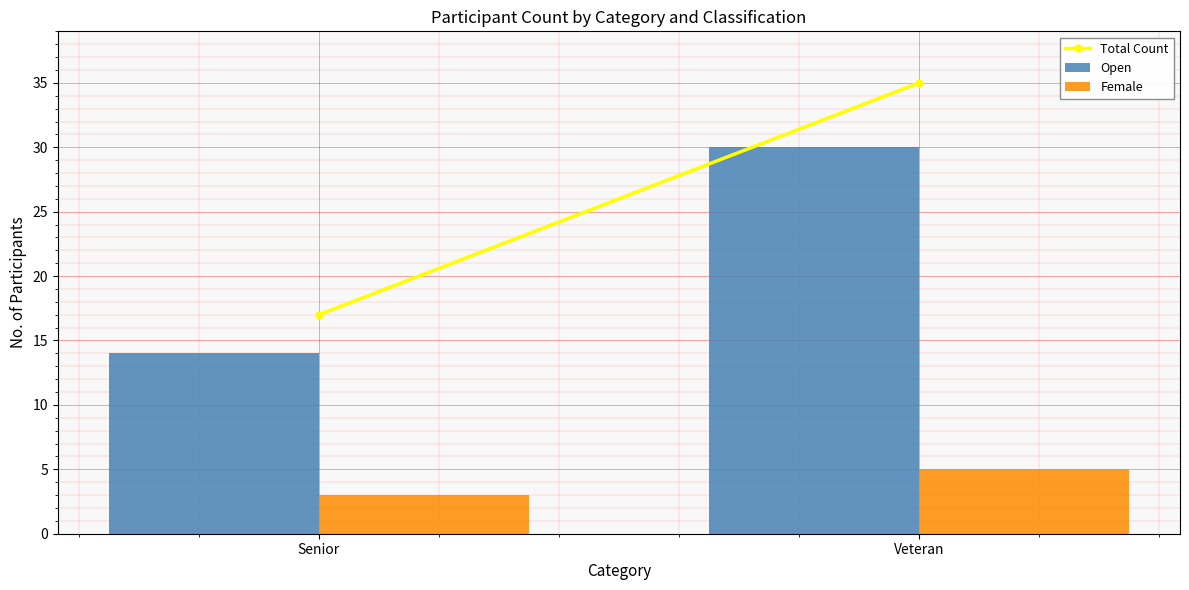

What is the difference between the maximum and minimum values in the Female series?

2